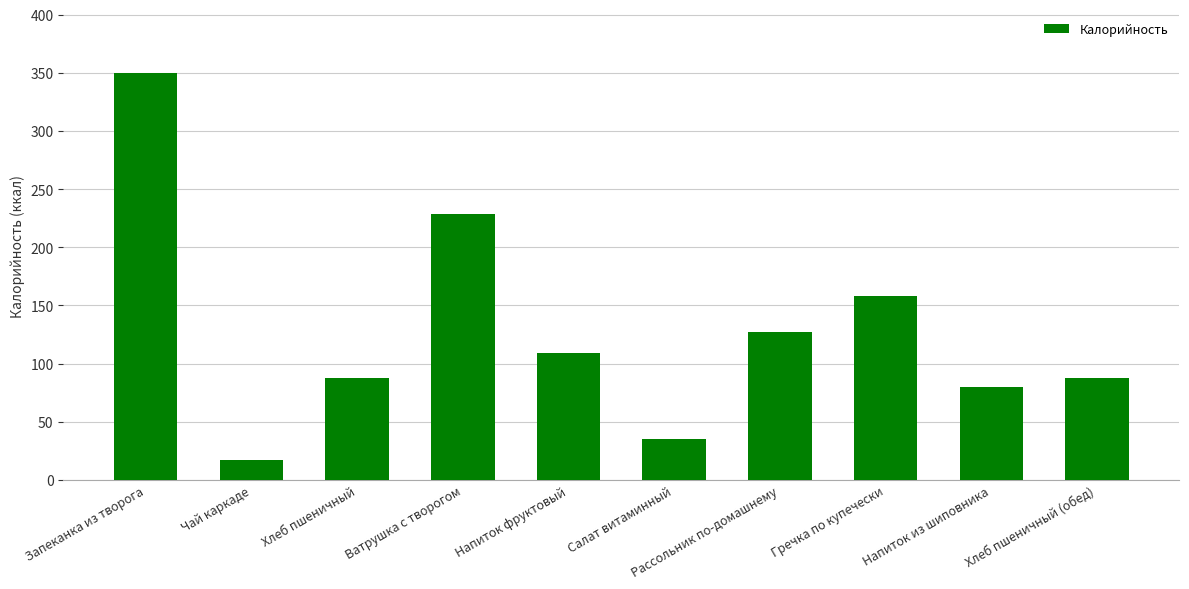

What is the sum of all values?

1281